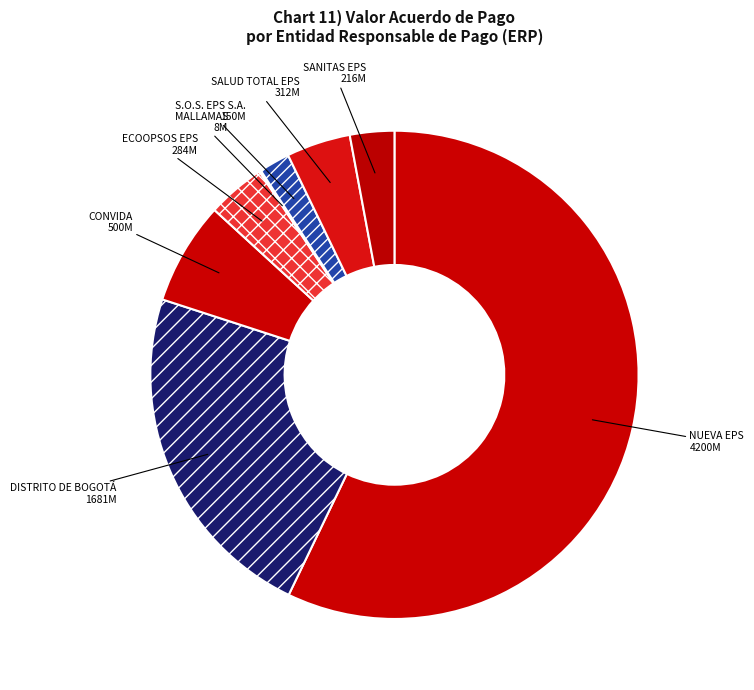

Does any single category account for the majority?

Yes